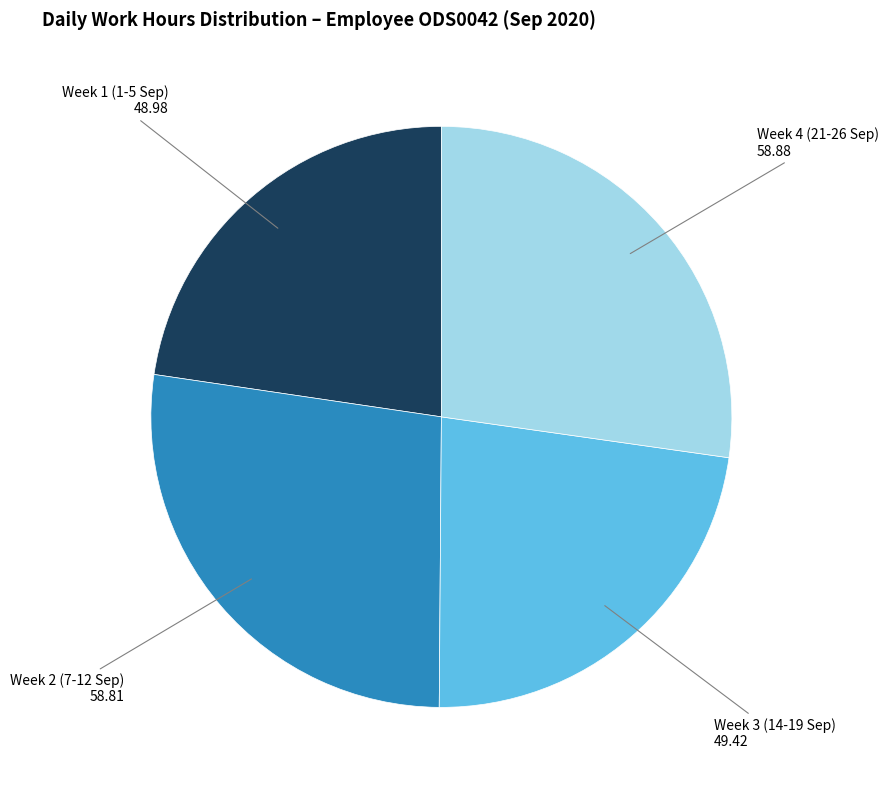

True or false: Week 1 (1-5 Sep) accounts for 23% of the total.

True